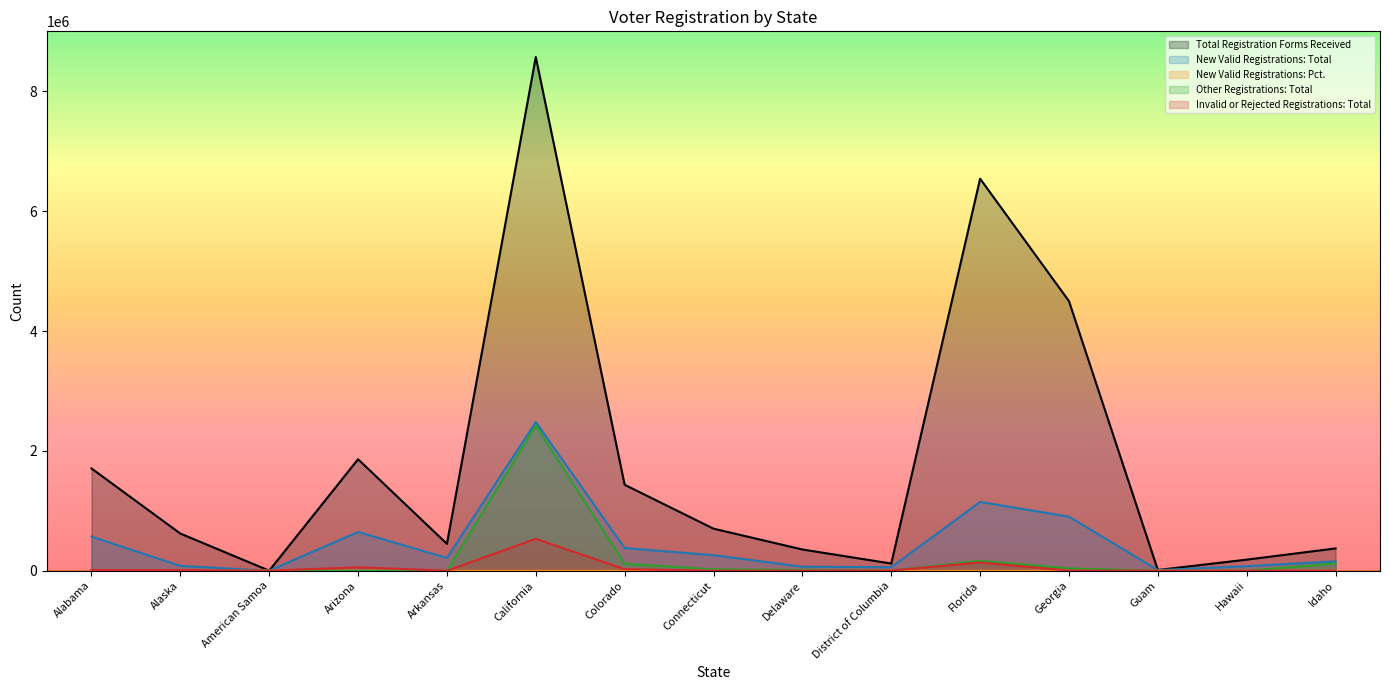

Which series has the widest spread of values?

Total Registration Forms Received